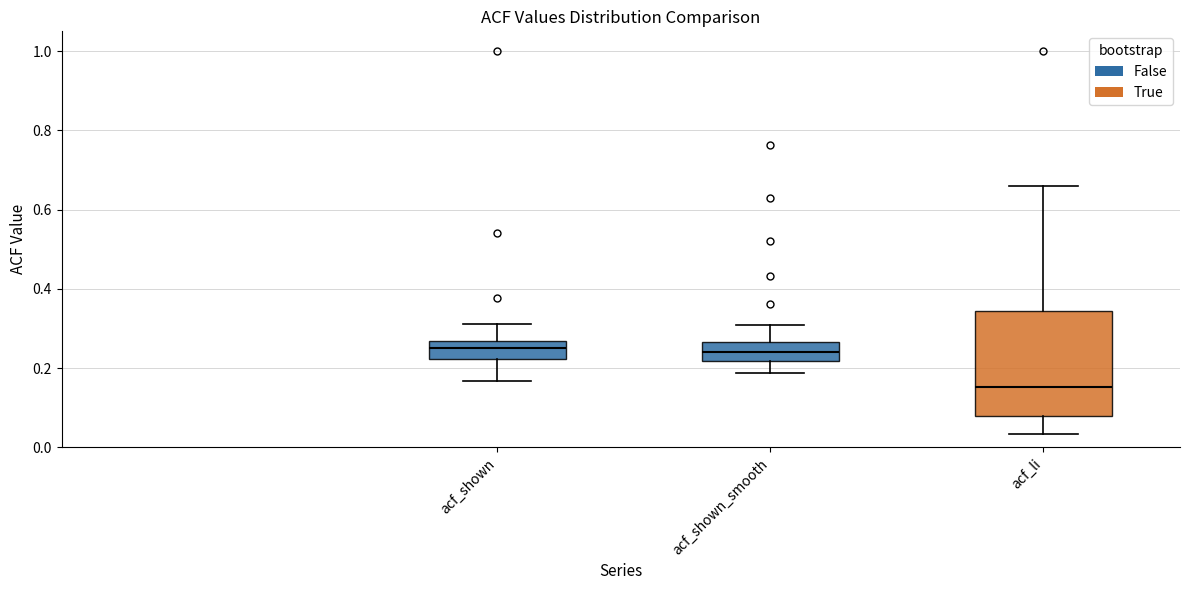

Reading left to right, transcribe this box plot: for each box, give where its median line is, the range the box spans, and where its two whiskers end, as read against the y-axis. The values are not printed on the chart, so give them approximately, as read against the axis.

acf_shown: median 0.26 (inside the box), box 0.22 to 0.26, whiskers 0.16 to 0.32
acf_shown_smooth: median 0.24, box 0.22 to 0.26, whiskers 0.18 to 0.30
acf_li: median 0.16, box 0.08 to 0.34, whiskers 0.04 to 0.66